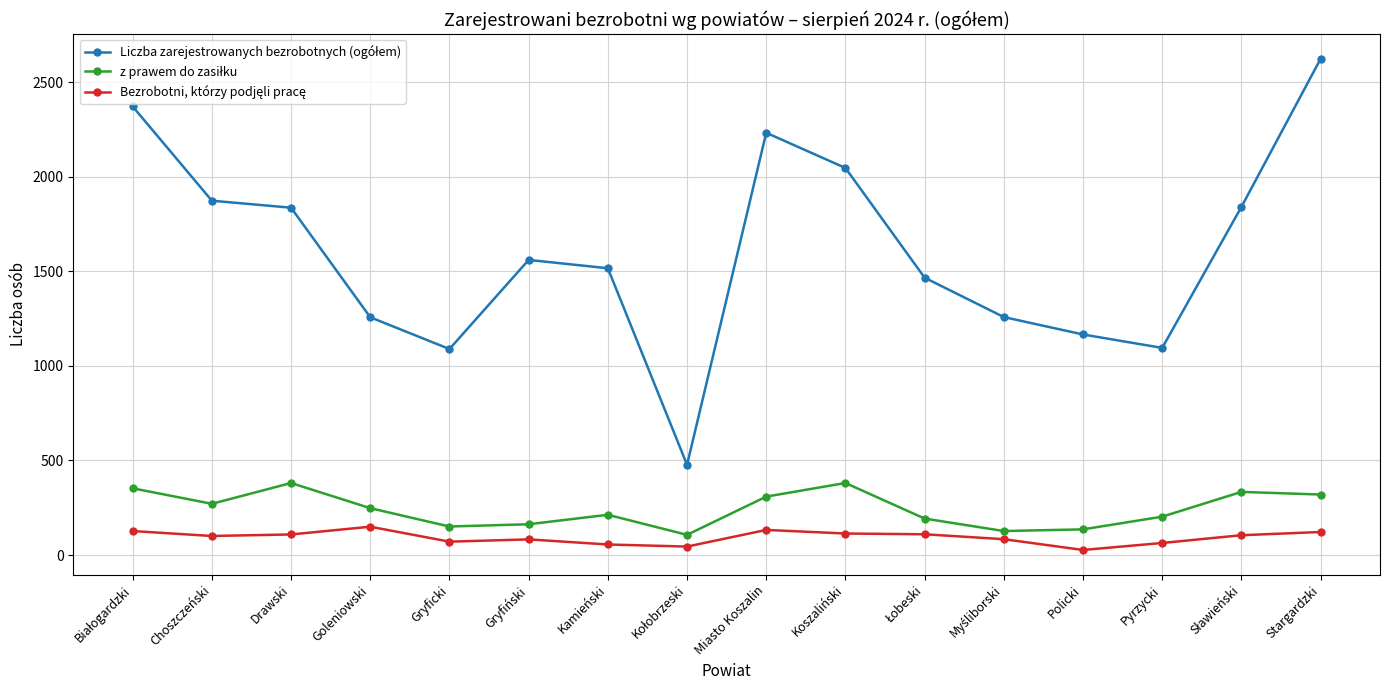

At which category is the sum across all series the highest?

Stargardzki